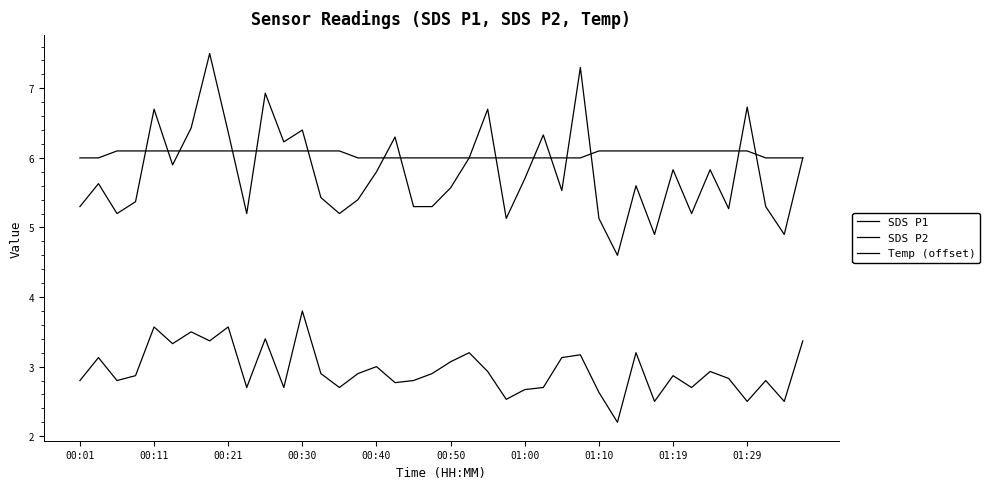

Does the chart have visible grid lines?

No